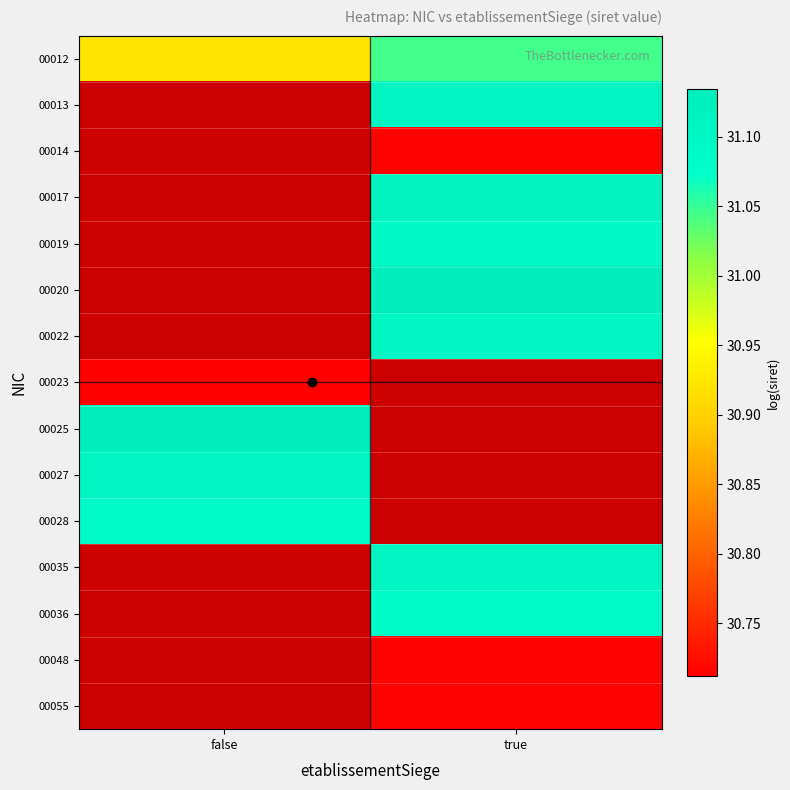

True or false: 00012 has a value of 31.0 at true.

True